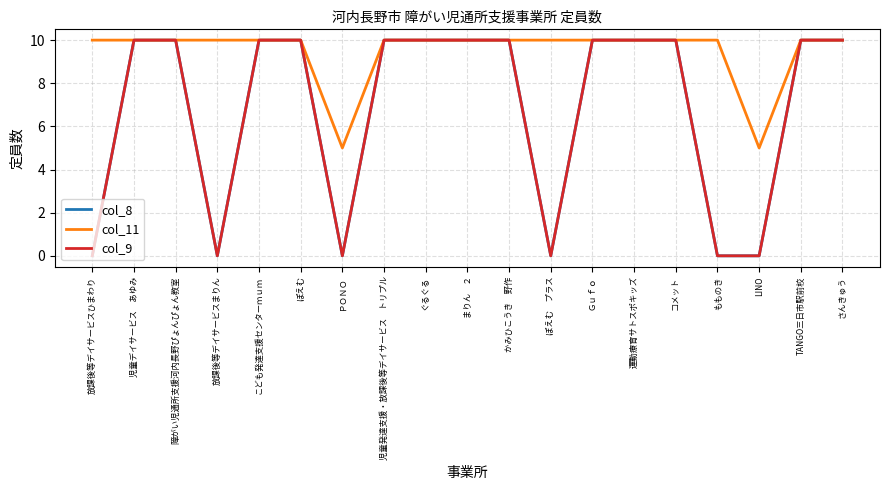

Does the chart have visible grid lines?

Yes